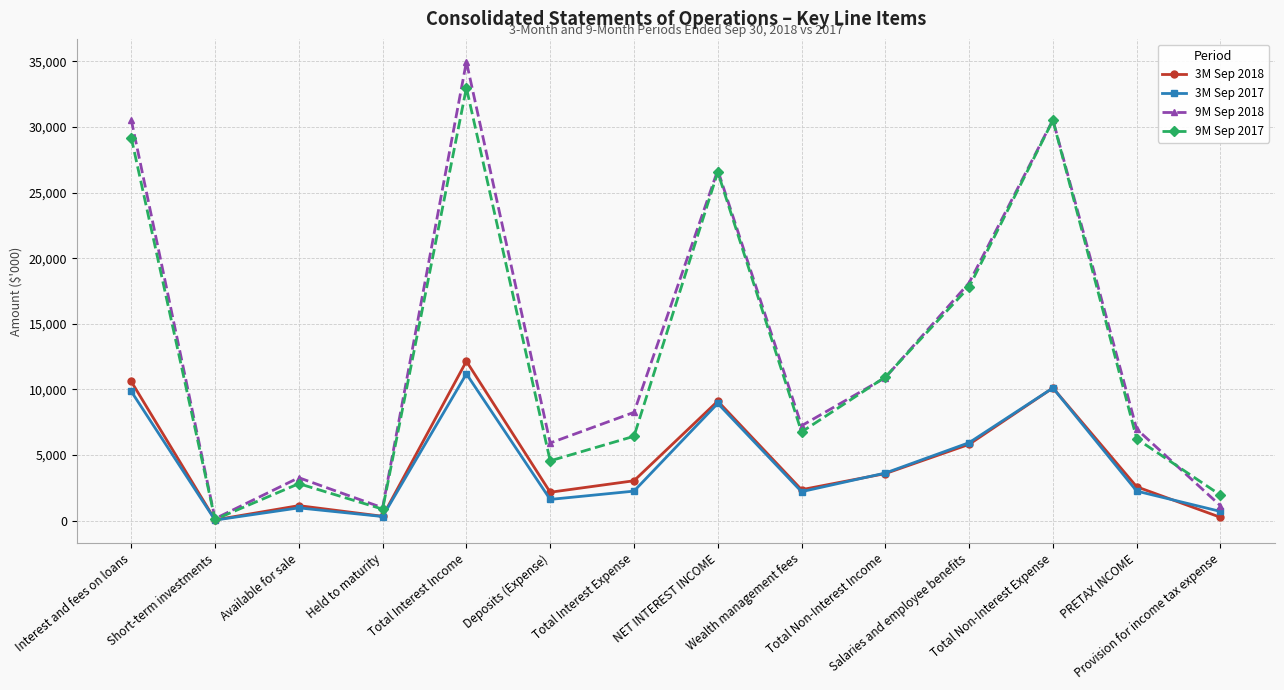

What position from the left is PRETAX INCOME?

13